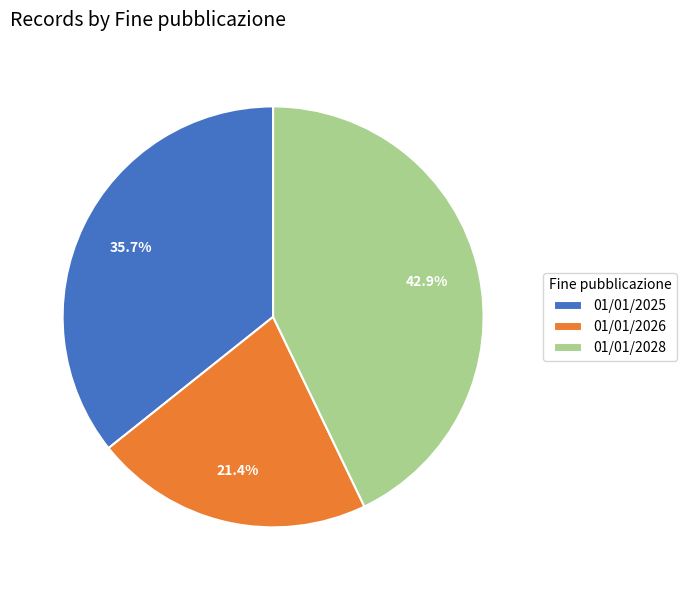

What percentage is the 01/01/2025 slice, to the nearest percent?

36%